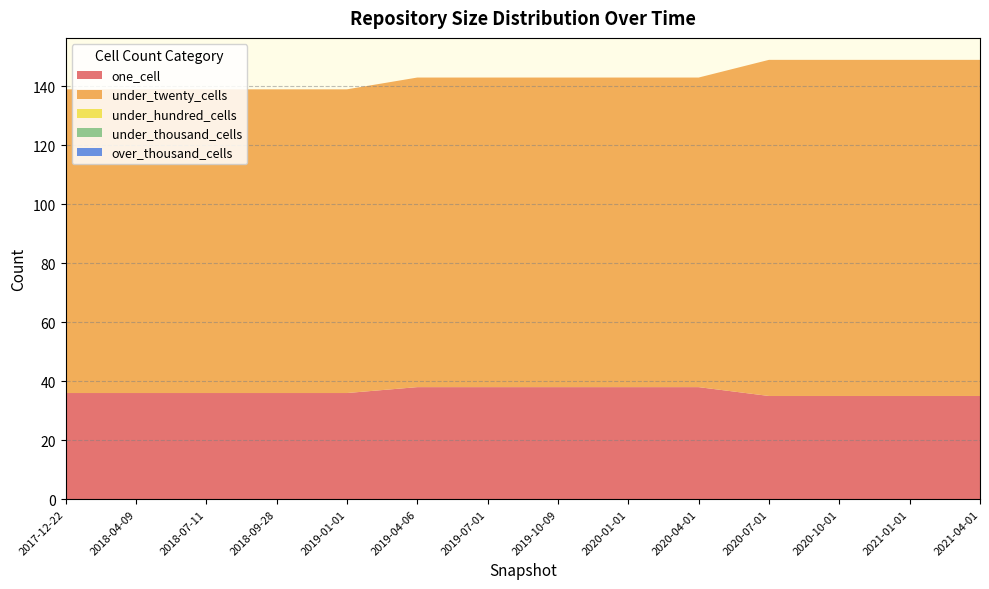

Reading right to left, list all the values displayed in this chart.

one_cell: 2021-04-01=35	2021-01-01=35	2020-10-01=35	2020-07-01=35	2020-04-01=38	2020-01-01=38	2019-10-09=38	2019-07-01=38	2019-04-06=38	2019-01-01=36	2018-09-28=36	2018-07-11=36	2018-04-09=36	2017-12-22=36
under_twenty_cells: 2021-04-01=114	2021-01-01=114	2020-10-01=114	2020-07-01=114	2020-04-01=105	2020-01-01=105	2019-10-09=105	2019-07-01=105	2019-04-06=105	2019-01-01=103	2018-09-28=103	2018-07-11=103	2018-04-09=103	2017-12-22=103
under_hundred_cells: 2021-04-01=0	2021-01-01=0	2020-10-01=0	2020-07-01=0	2020-04-01=0	2020-01-01=0	2019-10-09=0	2019-07-01=0	2019-04-06=0	2019-01-01=0	2018-09-28=0	2018-07-11=0	2018-04-09=0	2017-12-22=0
under_thousand_cells: 2021-04-01=0	2021-01-01=0	2020-10-01=0	2020-07-01=0	2020-04-01=0	2020-01-01=0	2019-10-09=0	2019-07-01=0	2019-04-06=0	2019-01-01=0	2018-09-28=0	2018-07-11=0	2018-04-09=0	2017-12-22=0
over_thousand_cells: 2021-04-01=0	2021-01-01=0	2020-10-01=0	2020-07-01=0	2020-04-01=0	2020-01-01=0	2019-10-09=0	2019-07-01=0	2019-04-06=0	2019-01-01=0	2018-09-28=0	2018-07-11=0	2018-04-09=0	2017-12-22=0